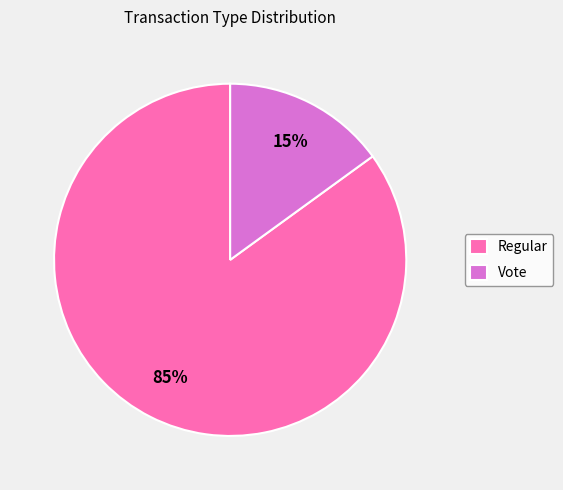

To the nearest percent, what is the difference between the largest and smallest slice percentages?

70%